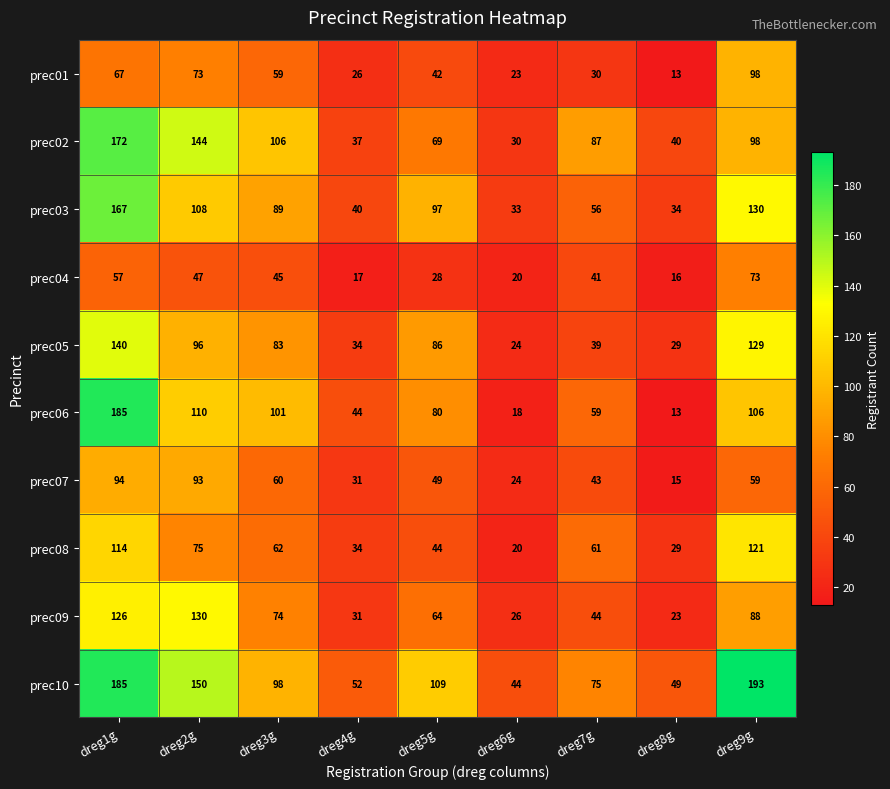

Which series has the widest spread of values?

prec06